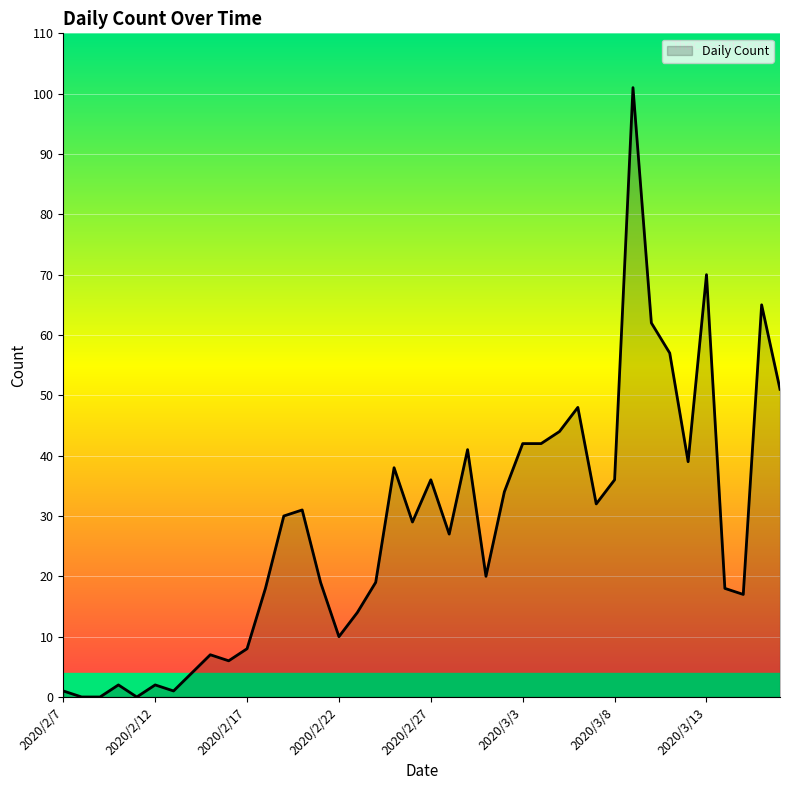

What is the greatest value displayed?

101